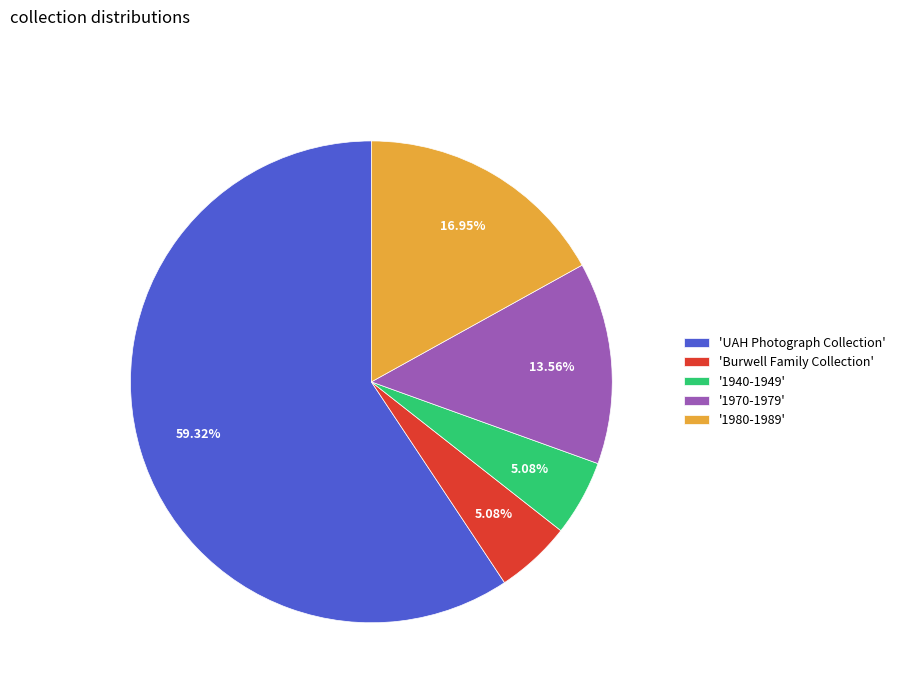

Which has a higher value, 'Burwell Family Collection' or 'UAH Photograph Collection'?

'UAH Photograph Collection'